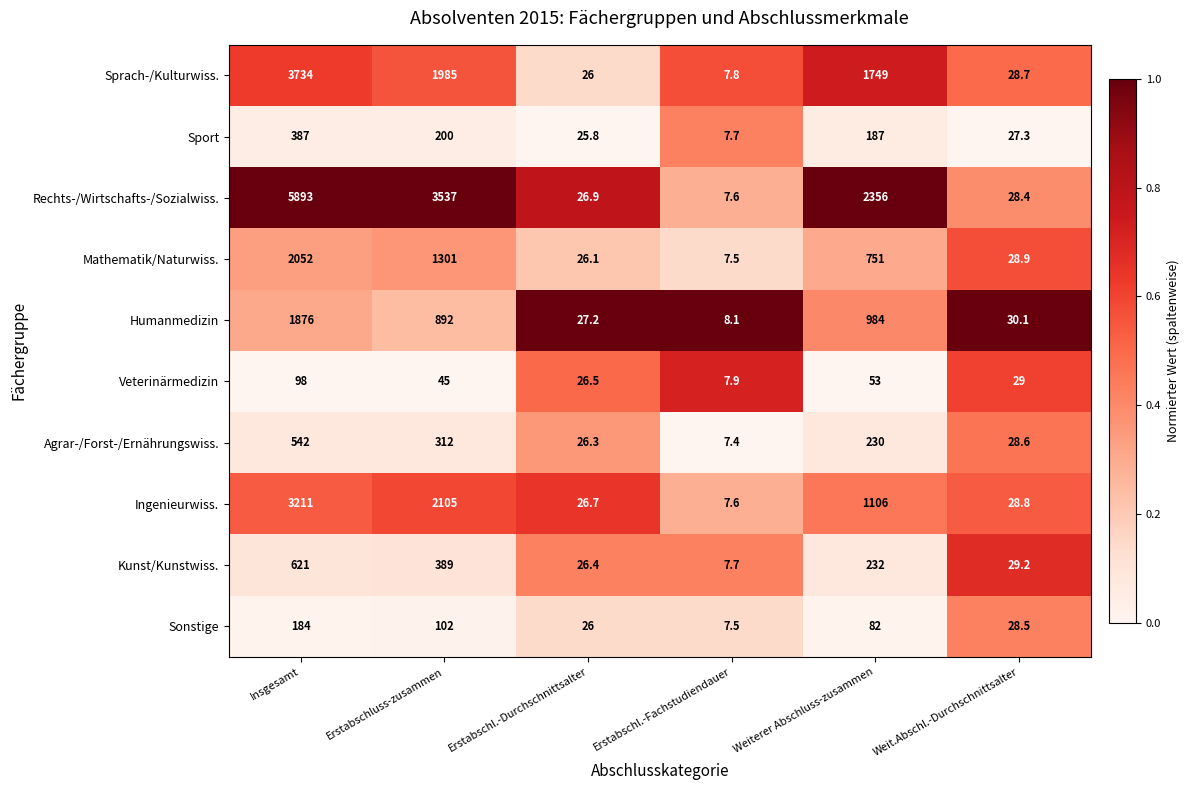

Which series changed the most between Erstabschluss-zusammen and Erstabschl.-Durchschnittsalter?

Rechts-/Wirtschafts-/Sozialwiss.